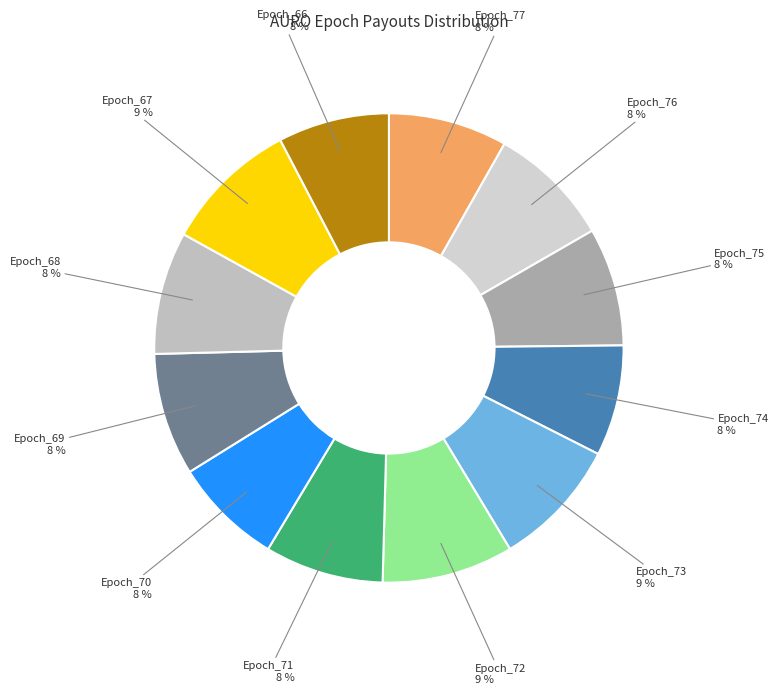

Which has a higher value, Epoch_74 or Epoch_73?

Epoch_73